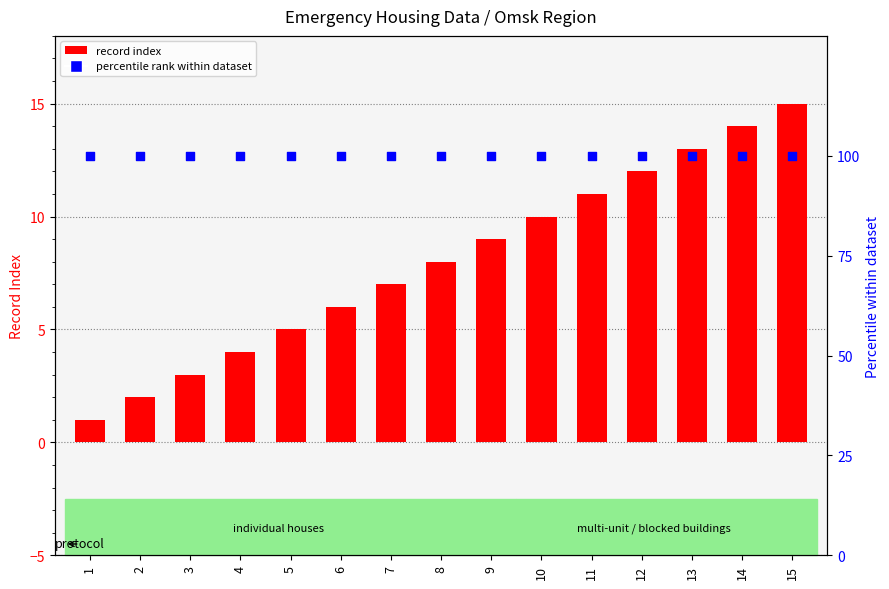

At which category is the sum across all series the highest?

15